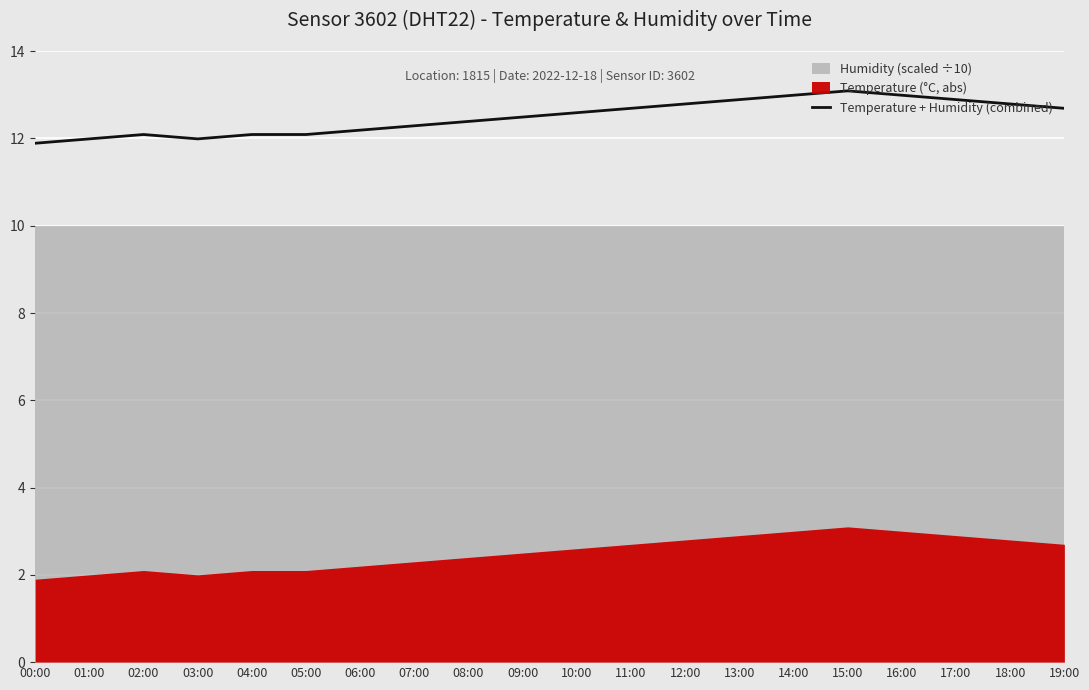

How many categories are shown in the chart?

20